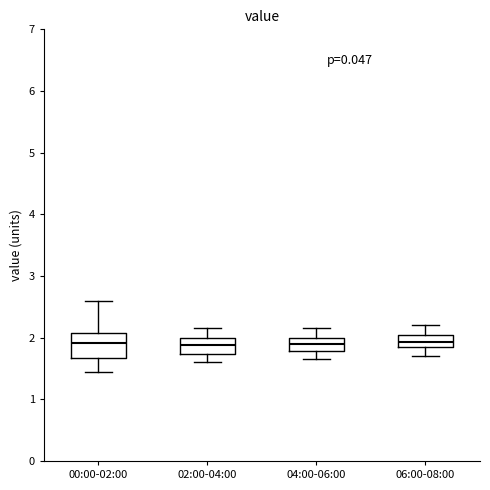

Where does the upper whisker of the box for 02:00-04:00 end on the y-axis? The values are not printed on the chart, so give them approximately, as read against the axis.

2.2